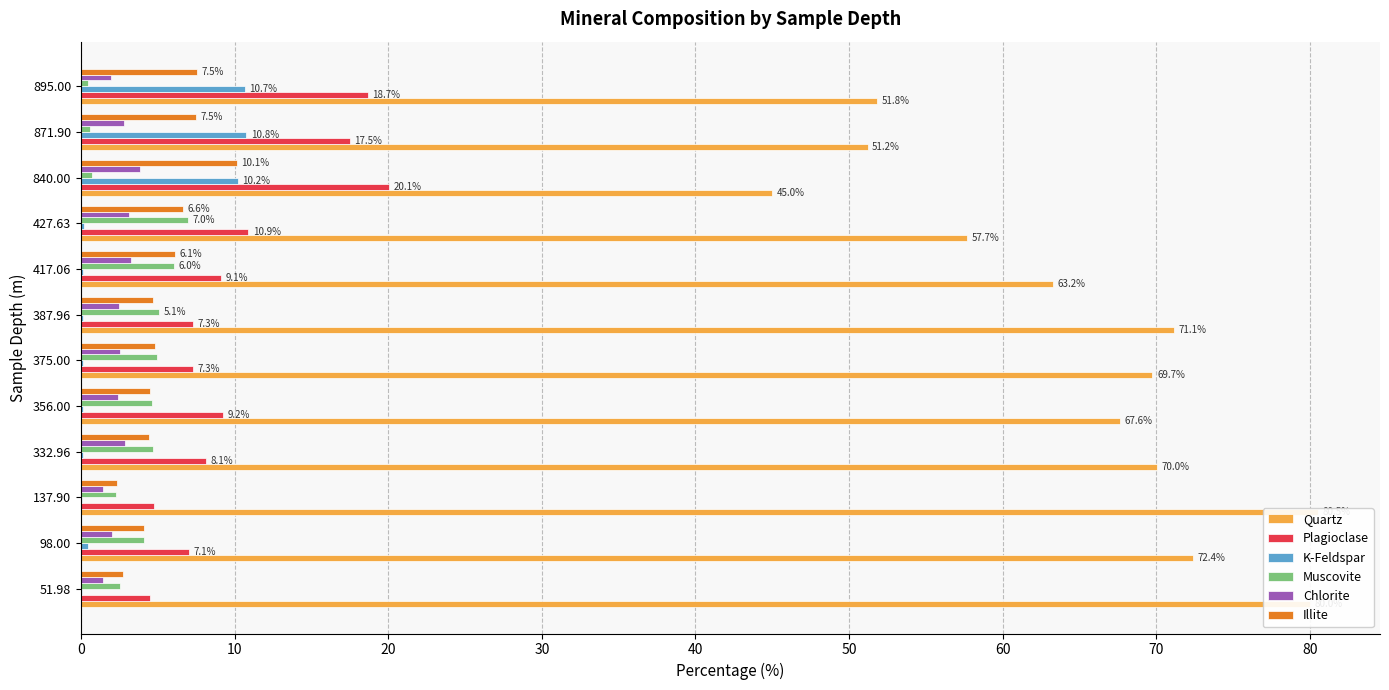

How many distinct data groups are displayed?

6